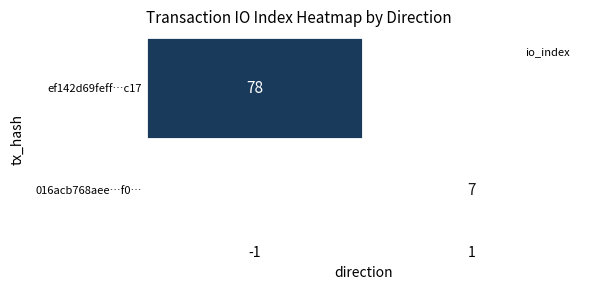

List the labels in order of 016acb768aee…f0… value, largest first.

-1, 1